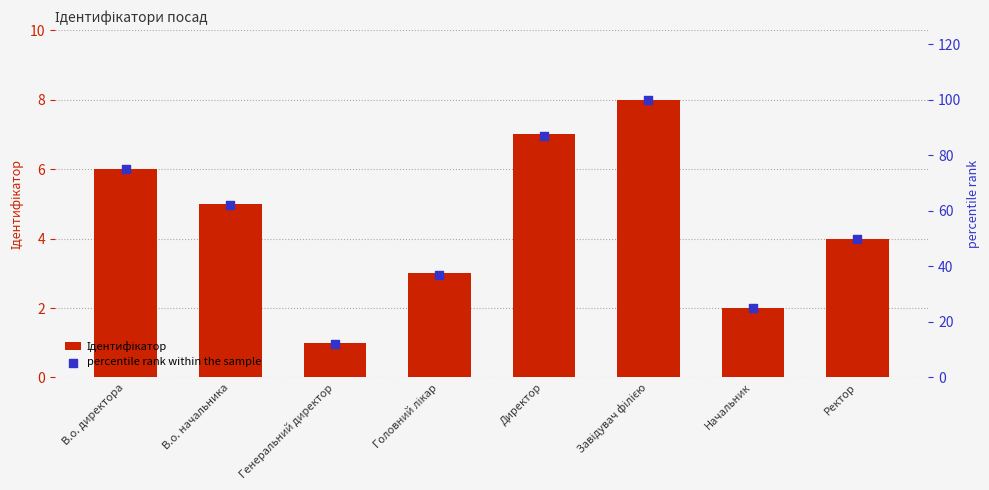

Which series has the largest Y range (max minus min)?

percentile rank within the sample